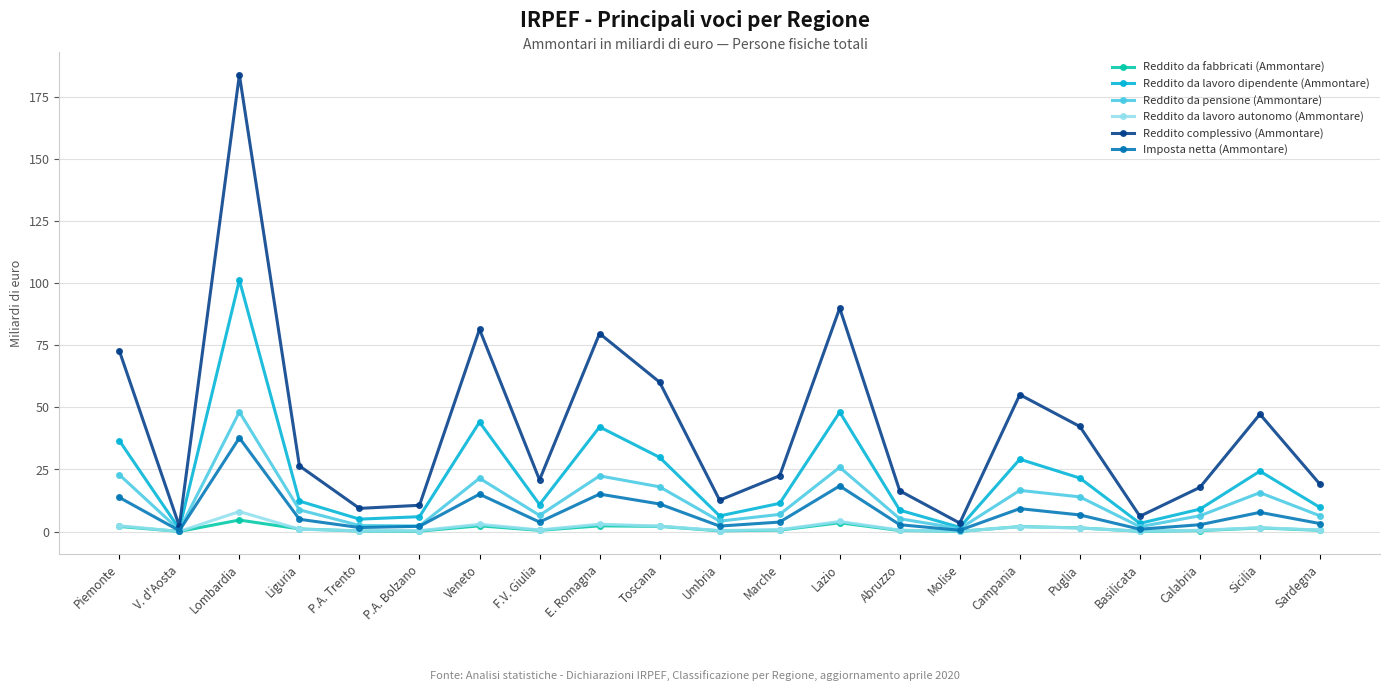

Where is the first local minimum for Imposta netta (Ammontare)?

V. d'Aosta